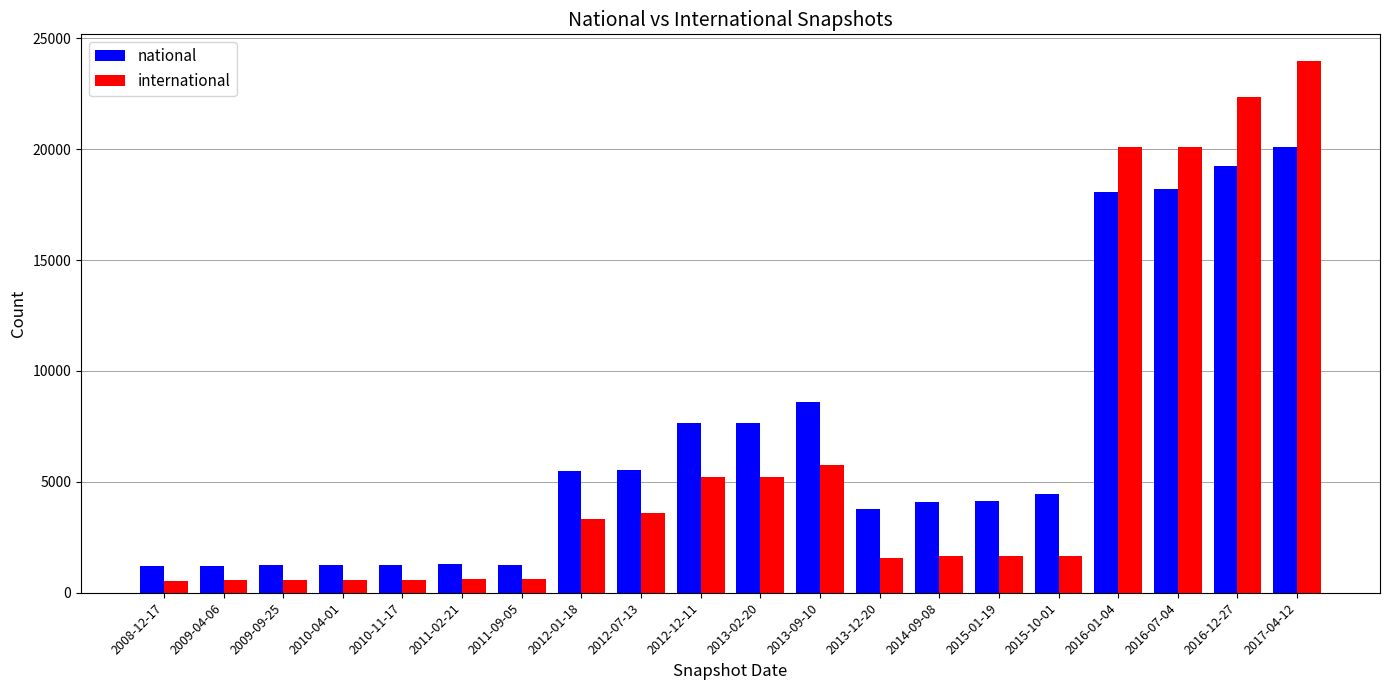

What is the total value across all series at 2012-01-18?

8813